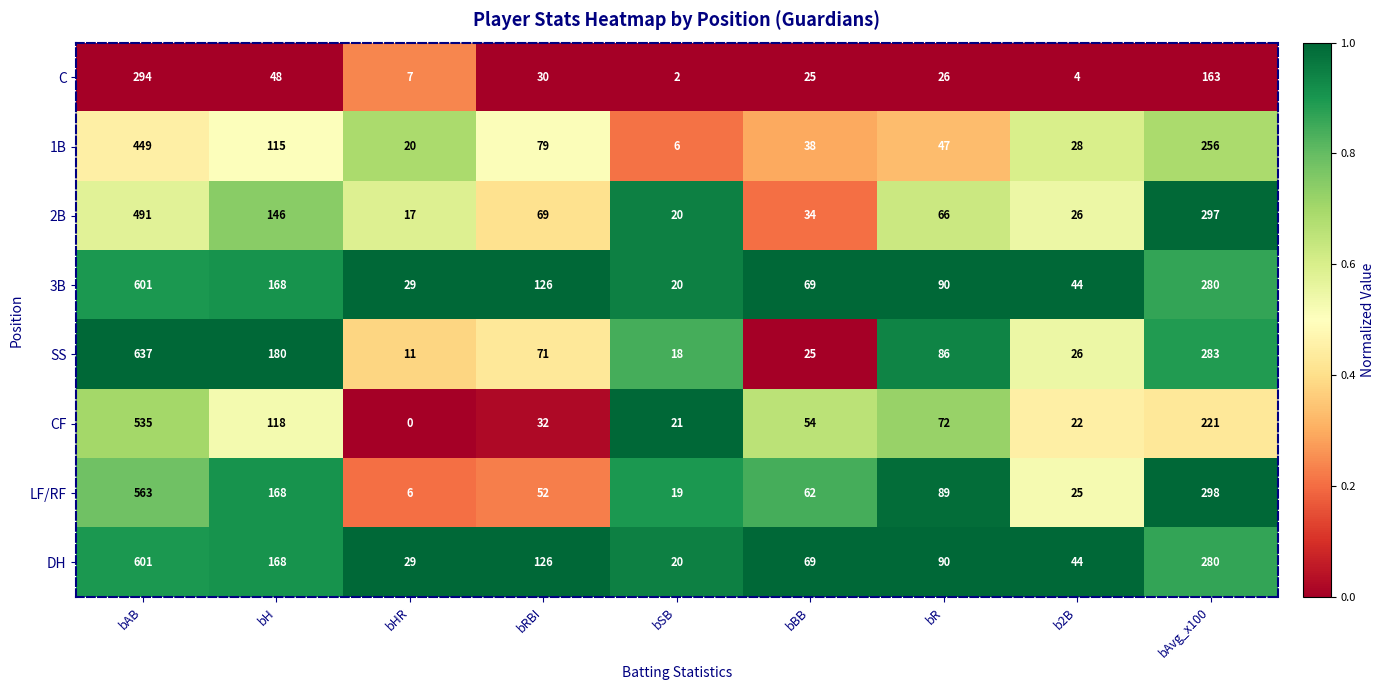

Is it true that 3B equals 29 at bHR?

True